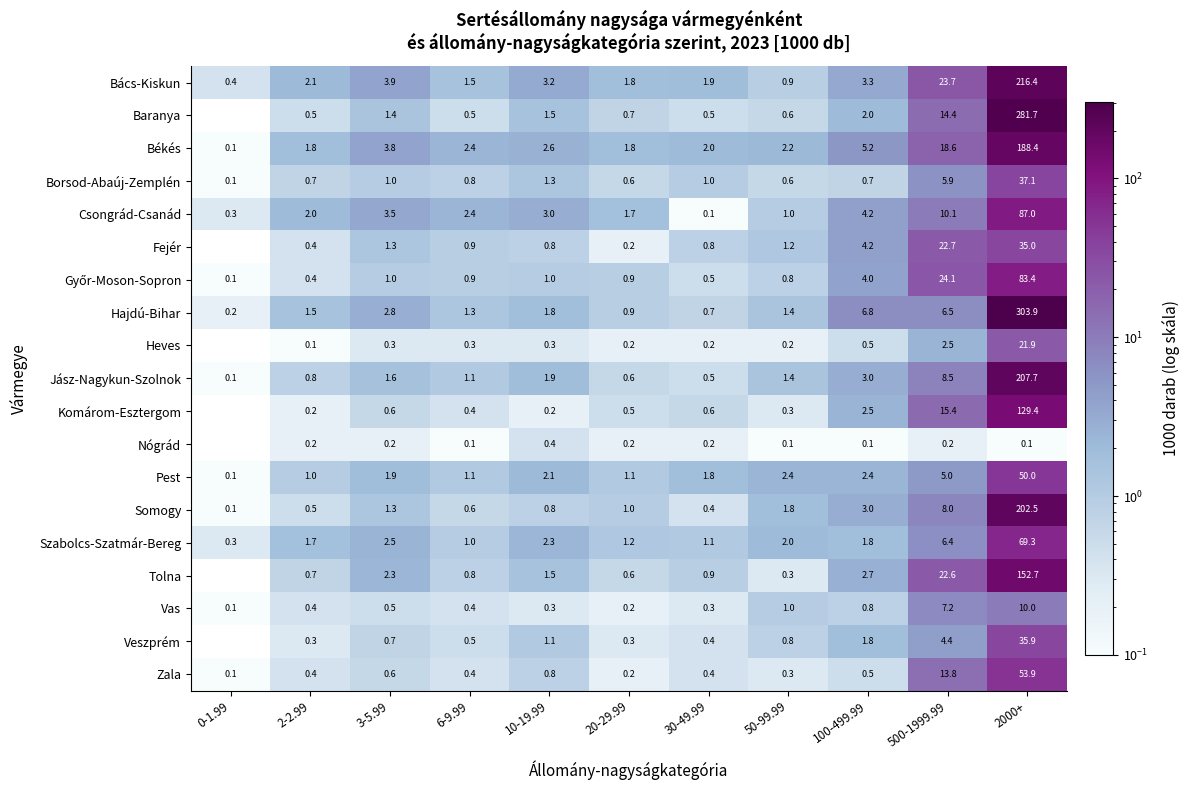

What is the difference between the highest and lowest values at 2-2.99?

2.0